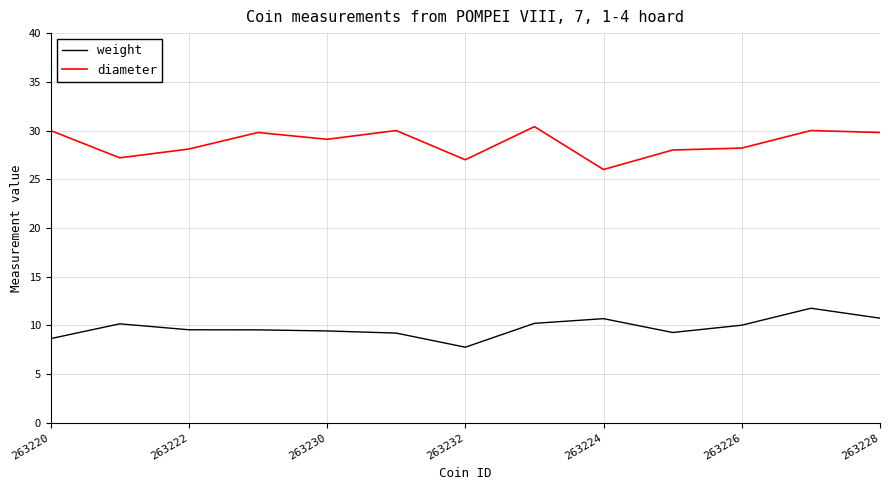

True or false: weight and diameter intersect in this chart.

False